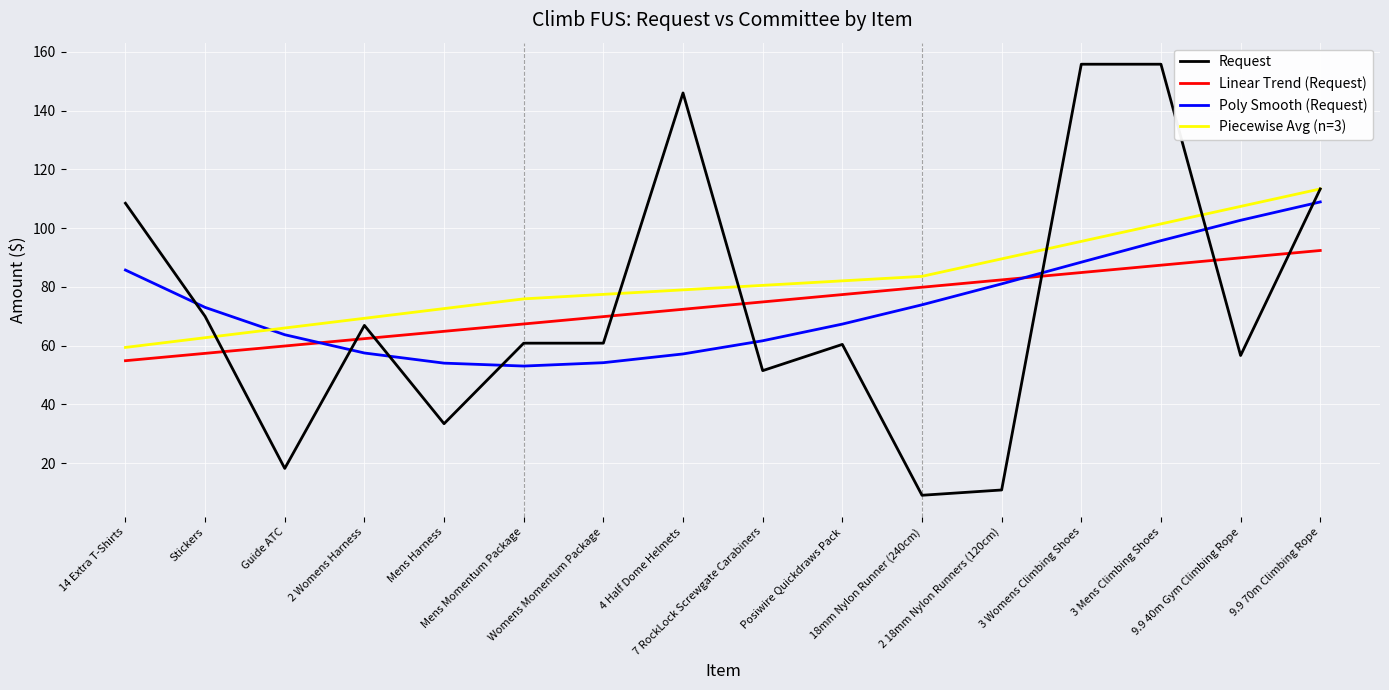

What position from the left is 2 18mm Nylon Runners (120cm)?

12